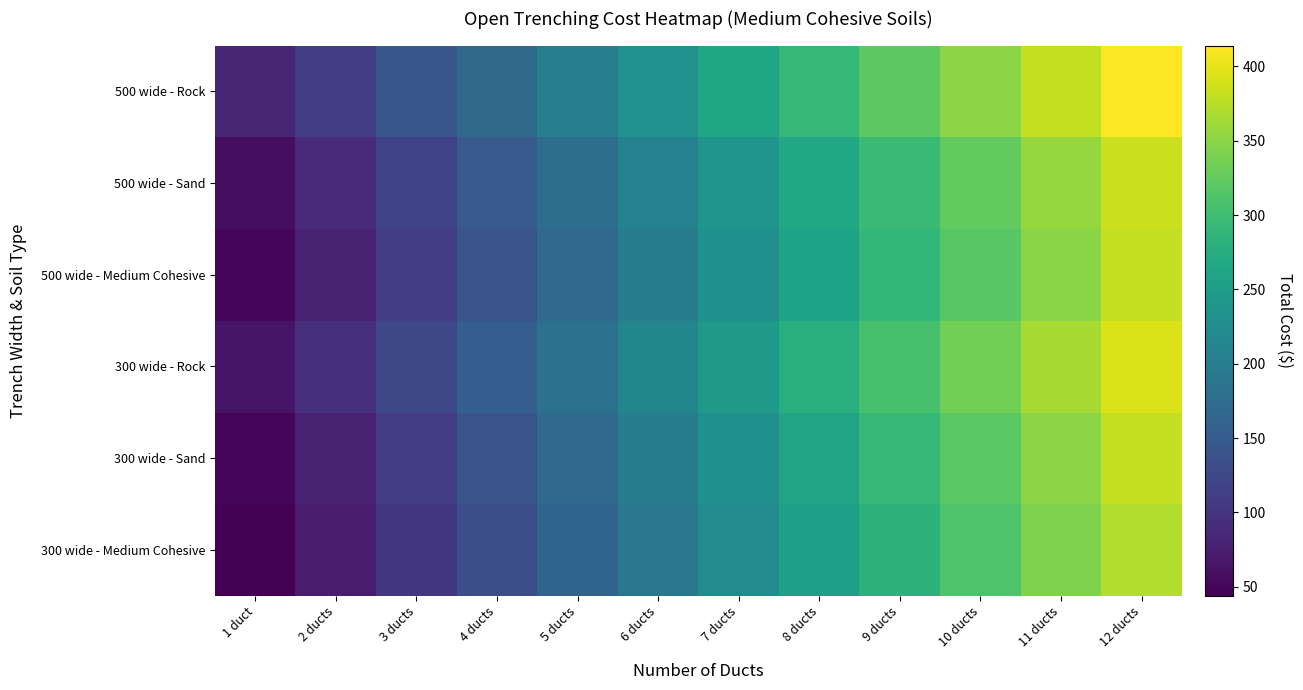

Reading left to right, list all the values displayed in this chart.

300 wide - Medium Cohesive: 1 duct=44.1	2 ducts=73.7	3 ducts=103.4	4 ducts=133.1	5 ducts=162.7	6 ducts=192.4	7 ducts=222.1	8 ducts=252.9	9 ducts=282.6	10 ducts=312.3	11 ducts=341.9	12 ducts=371.6
300 wide - Sand: 1 duct=51.3	2 ducts=80.9	3 ducts=110.6	4 ducts=140.3	5 ducts=169.9	6 ducts=199.6	7 ducts=229.3	8 ducts=260.7	9 ducts=290.4	10 ducts=320.1	11 ducts=349.8	12 ducts=379.4
300 wide - Rock: 1 duct=65.6	2 ducts=95.3	3 ducts=124.9	4 ducts=154.5	5 ducts=184.1	6 ducts=213.8	7 ducts=243.4	8 ducts=276.0	9 ducts=305.7	10 ducts=335.3	11 ducts=364.9	12 ducts=394.6
500 wide - Medium Cohesive: 1 duct=51.3	2 ducts=80.9	3 ducts=110.6	4 ducts=140.3	5 ducts=169.9	6 ducts=199.6	7 ducts=229.3	8 ducts=258.9	9 ducts=288.6	10 ducts=318.3	11 ducts=347.9	12 ducts=379.4
500 wide - Sand: 1 duct=58.5	2 ducts=88.1	3 ducts=117.8	4 ducts=147.5	5 ducts=177.1	6 ducts=206.8	7 ducts=236.5	8 ducts=266.1	9 ducts=295.8	10 ducts=325.5	11 ducts=355.1	12 ducts=384.8
500 wide - Rock: 1 duct=83.6	2 ducts=113.3	3 ducts=142.9	4 ducts=172.5	5 ducts=202.1	6 ducts=231.8	7 ducts=261.4	8 ducts=291.0	9 ducts=320.7	10 ducts=350.3	11 ducts=379.9	12 ducts=414.1